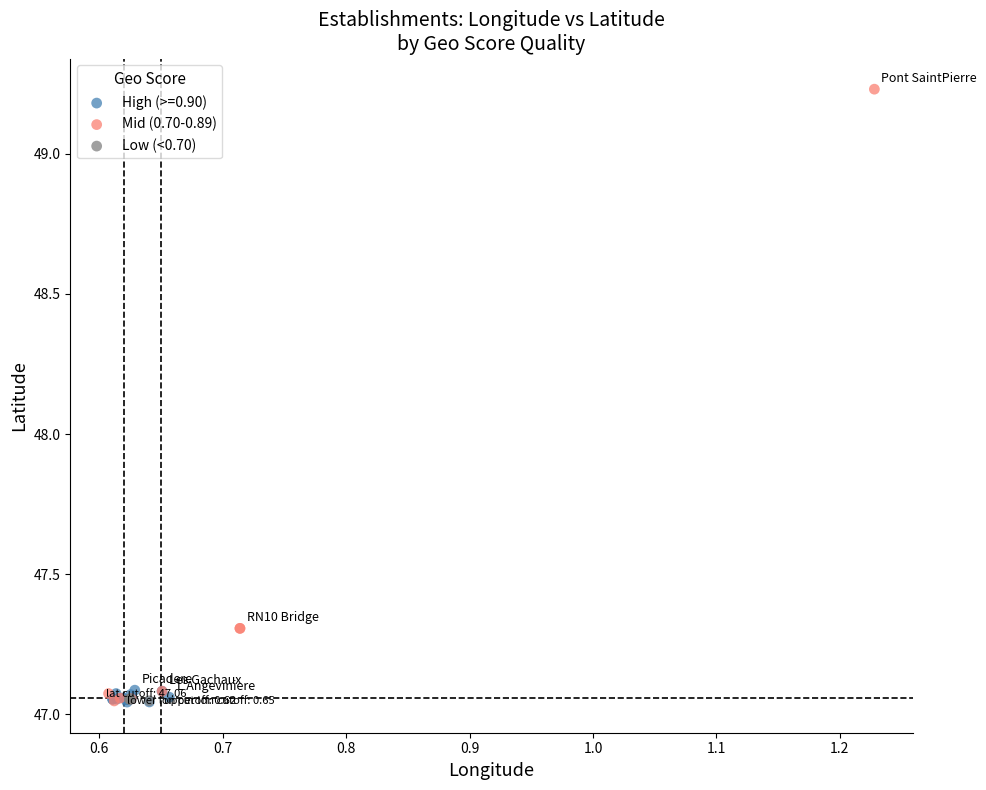

Which series reaches the maximum Y coordinate?

Mid (0.70-0.89)